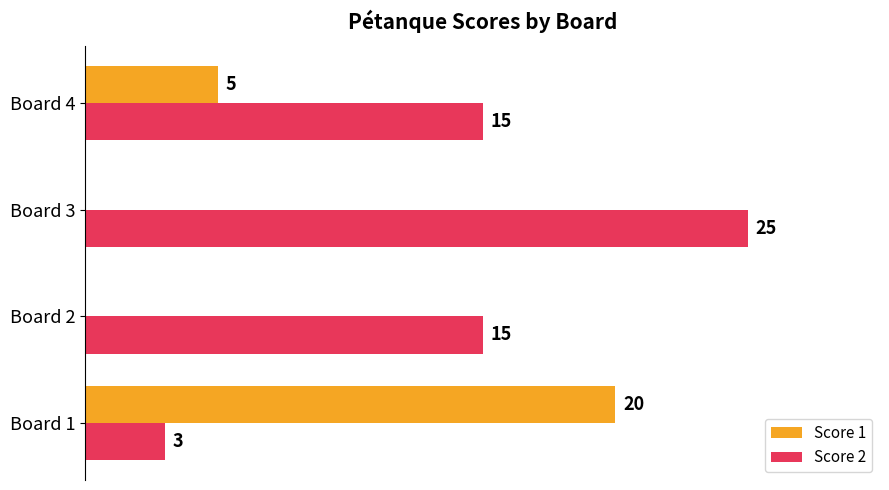

At which label is Score 1 closest to 10?

Board 4